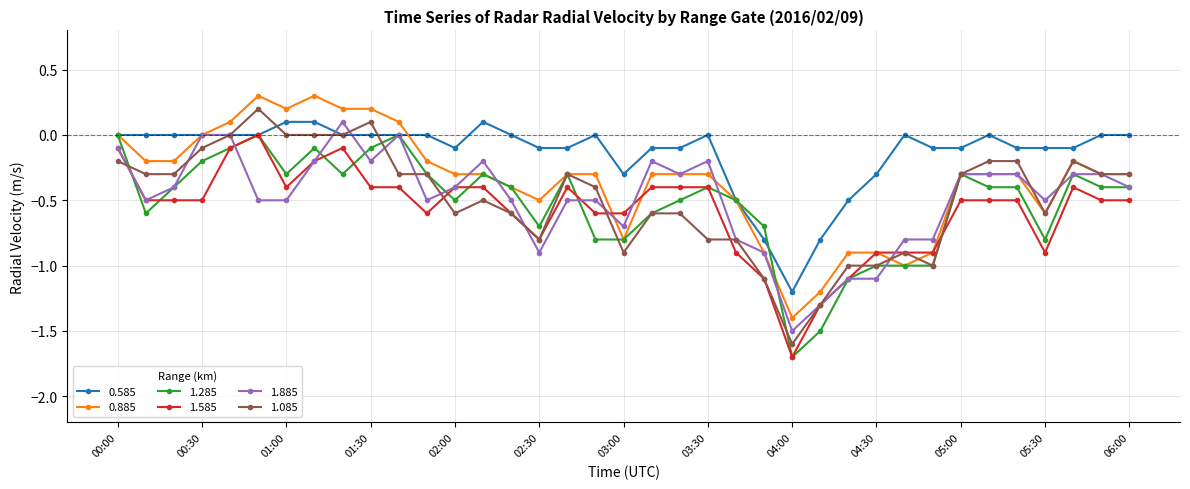

Which series has the largest total across all categories?

0.585